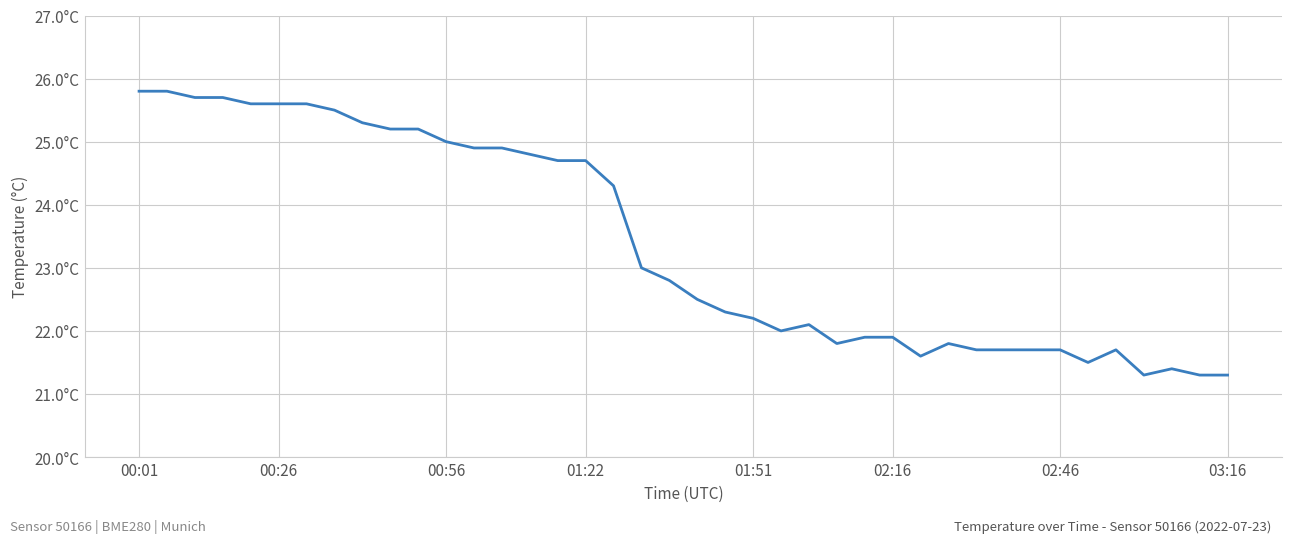

Does the chart have visible grid lines?

Yes